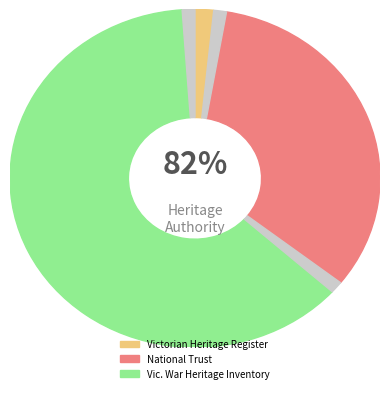

How many segments does this pie chart have?

3